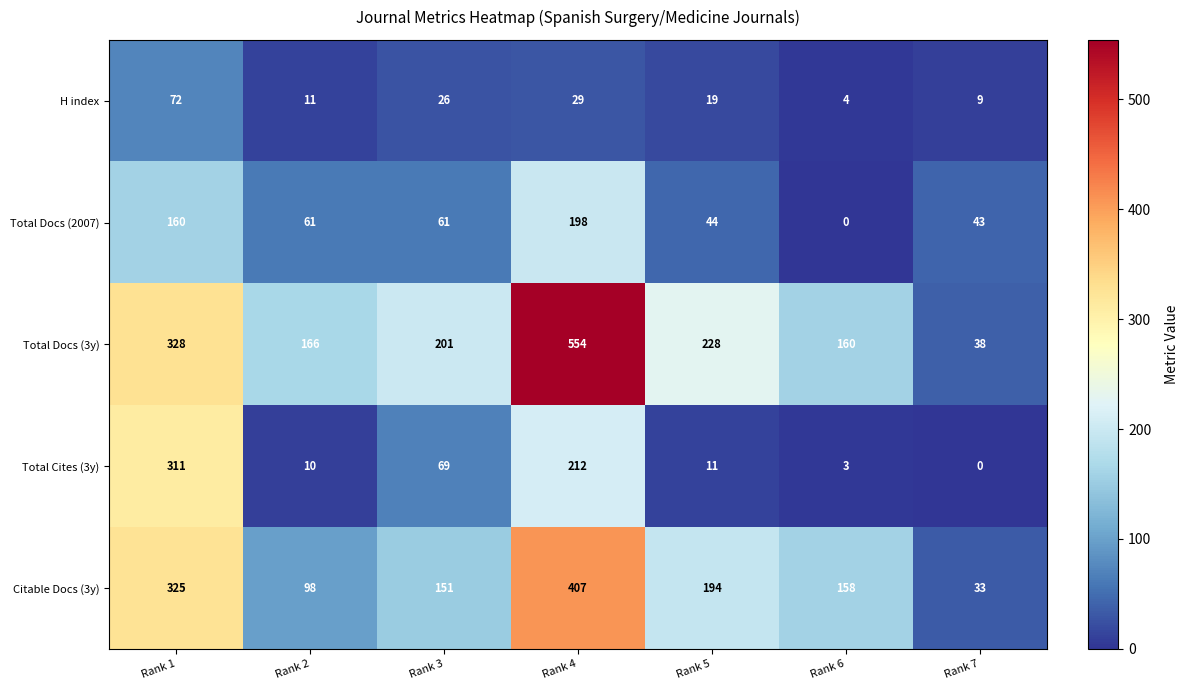

Rank the series by their maximum value, from lowest to highest.

H index, Total Docs (2007), Total Cites (3y), Citable Docs (3y), Total Docs (3y)